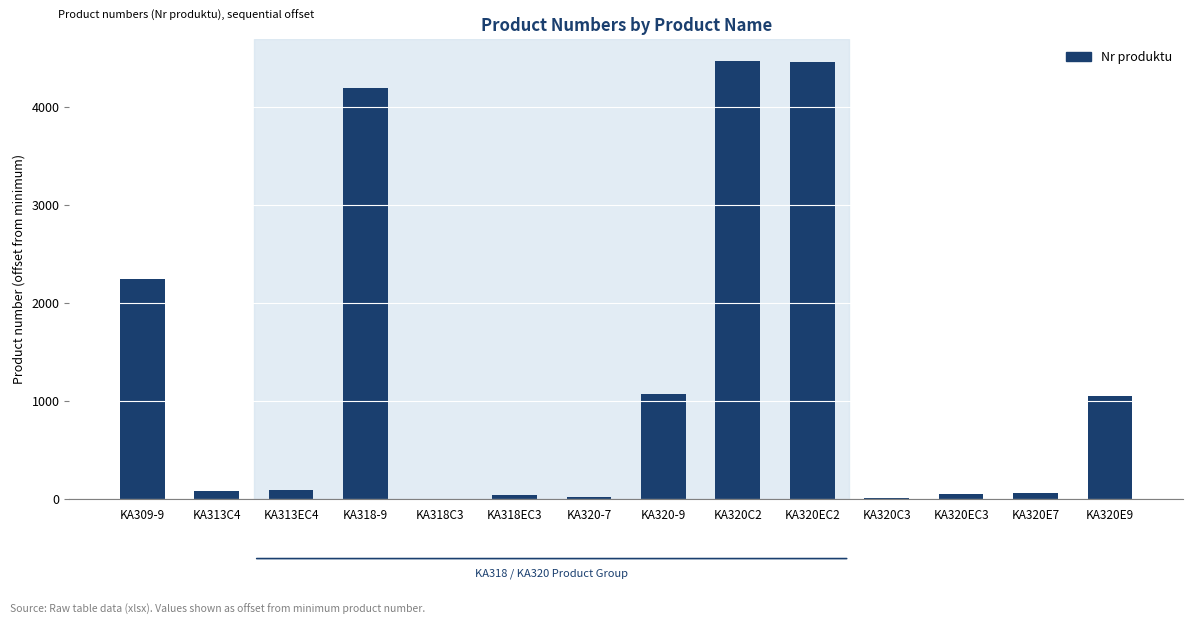

What is the greatest value displayed?

4470